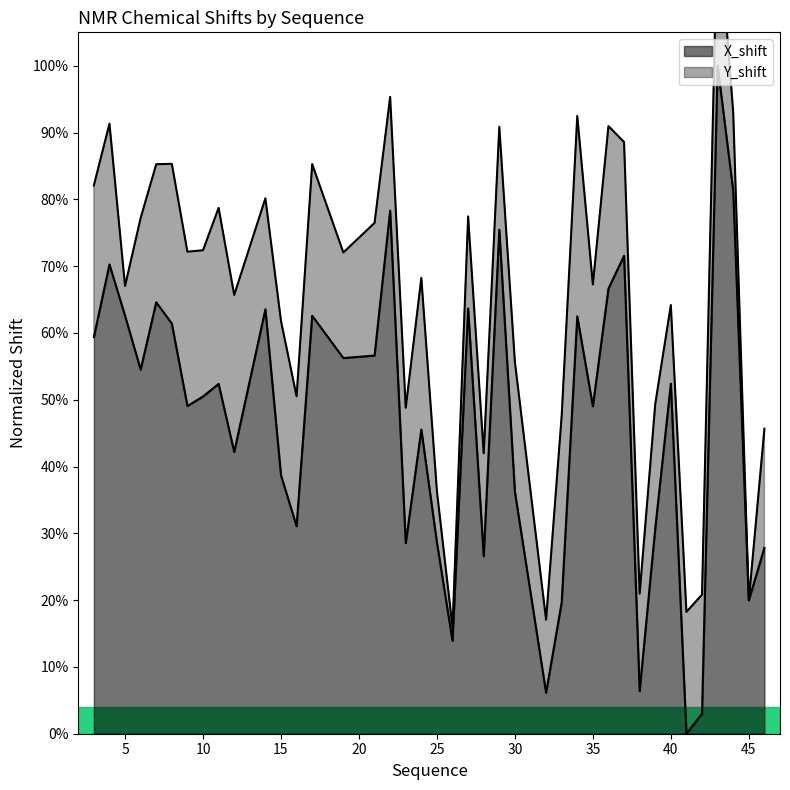

Where is the first local minimum?

6